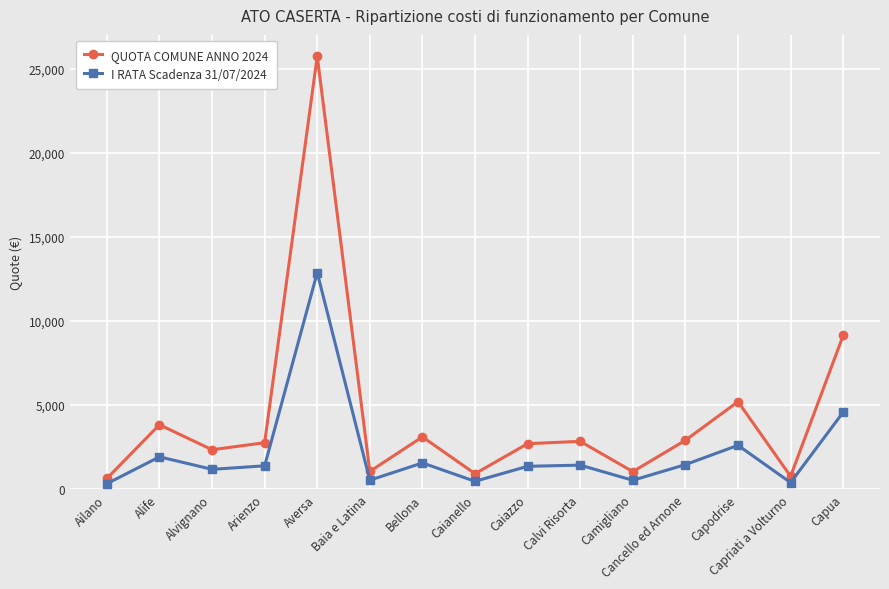

What are all the series names shown in the legend?

QUOTA COMUNE ANNO 2024, I RATA Scadenza 31/07/2024